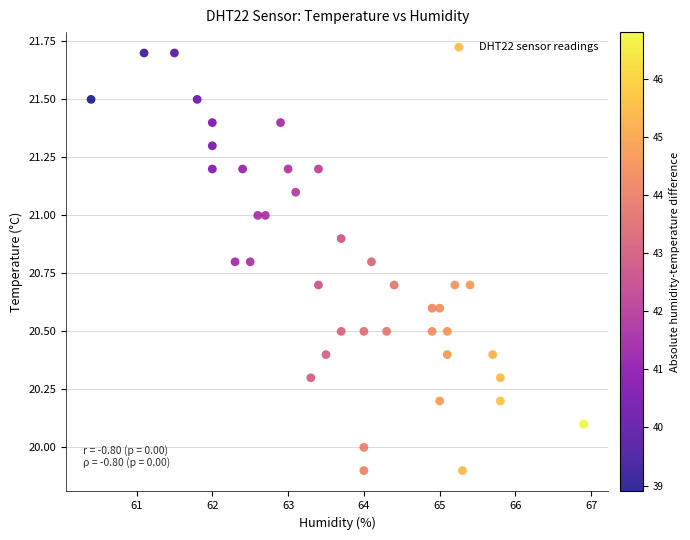

What is the range of Y values (max minus min)?

1.8